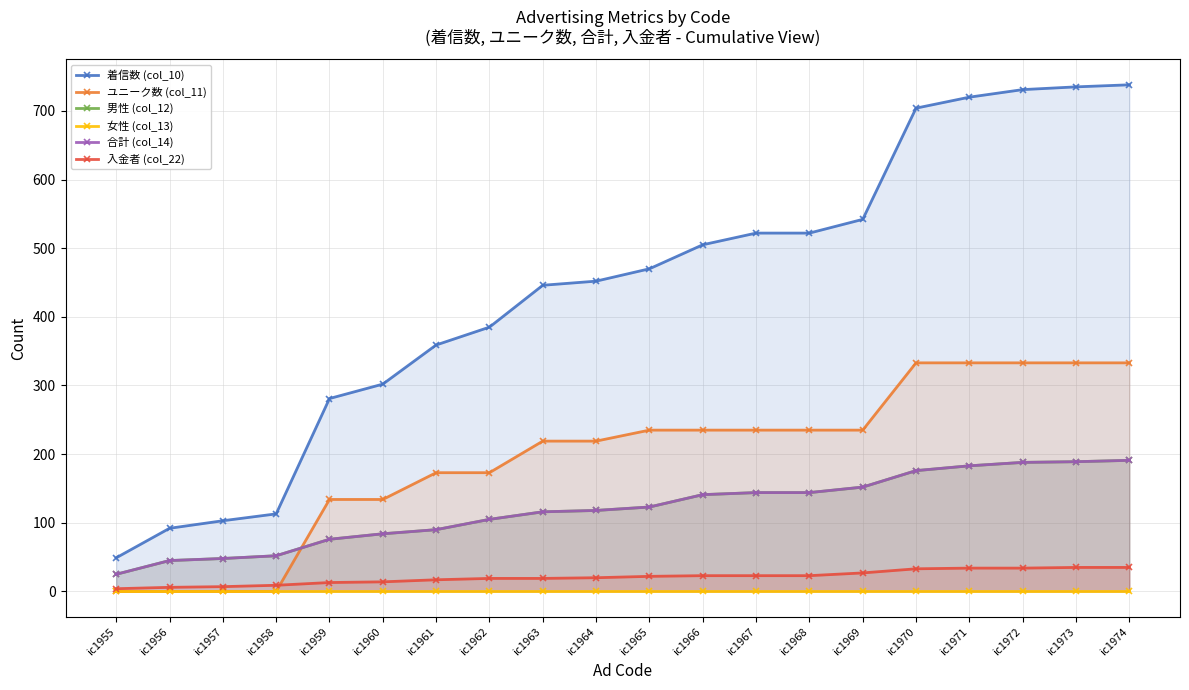

What is the total value across all series at ic1968?

1068